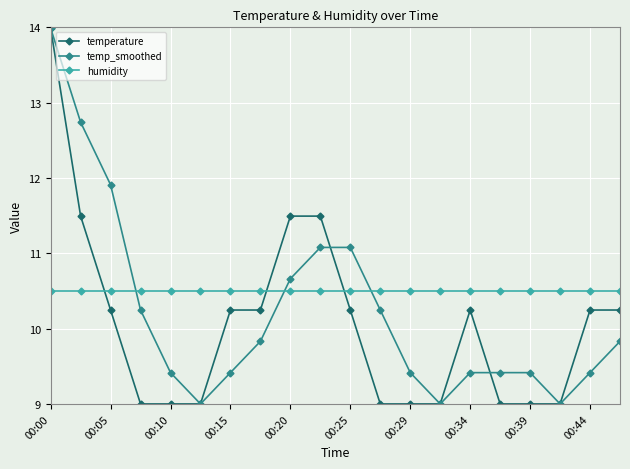

Reading left to right, extract all data points from this chart.

temperature: 14.0	11.5	10.2	9.0	9.0	9.0	10.2	10.2	11.5	11.5	10.2	9.0	9.0	9.0	10.2	9.0	9.0	9.0	10.2	10.2
temp_smoothed: 14.0	12.7	11.9	10.2	9.4	9.0	9.4	9.8	10.7	11.1	11.1	10.2	9.4	9.0	9.4	9.4	9.4	9.0	9.4	9.8
humidity: 10.5	10.5	10.5	10.5	10.5	10.5	10.5	10.5	10.5	10.5	10.5	10.5	10.5	10.5	10.5	10.5	10.5	10.5	10.5	10.5